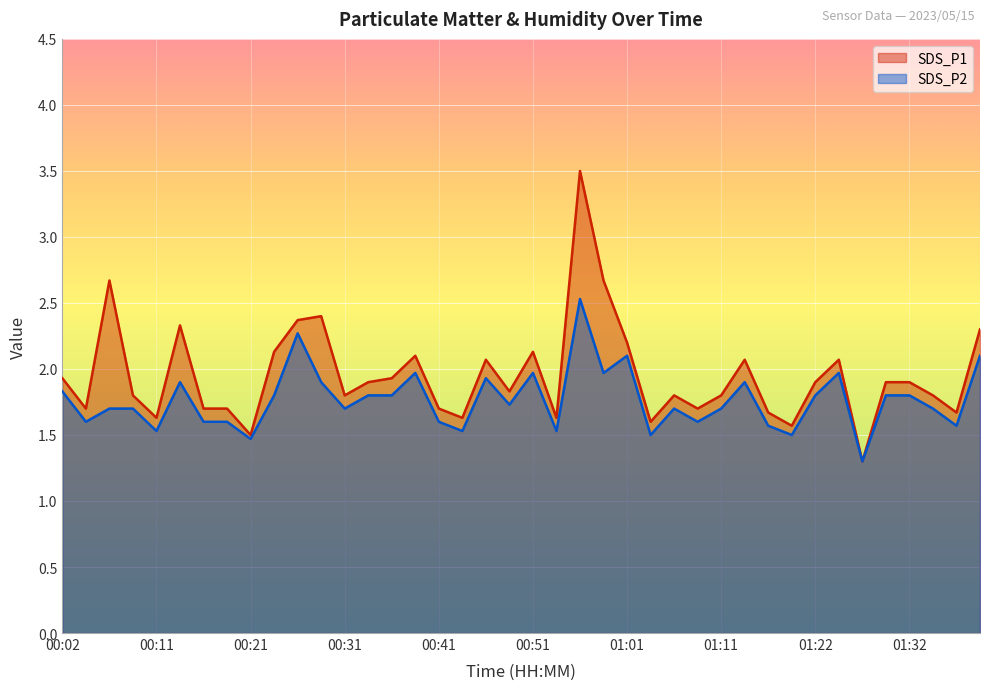

At how many categories does at least one series exceed 3?

1